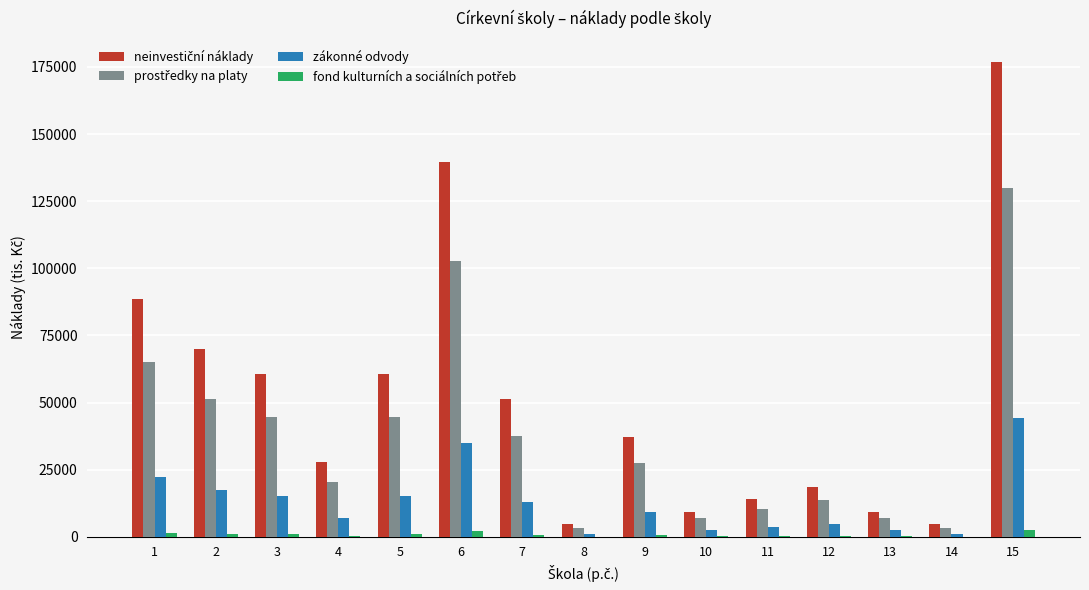

Where does the zákonné odvody series first go above 9308?

1